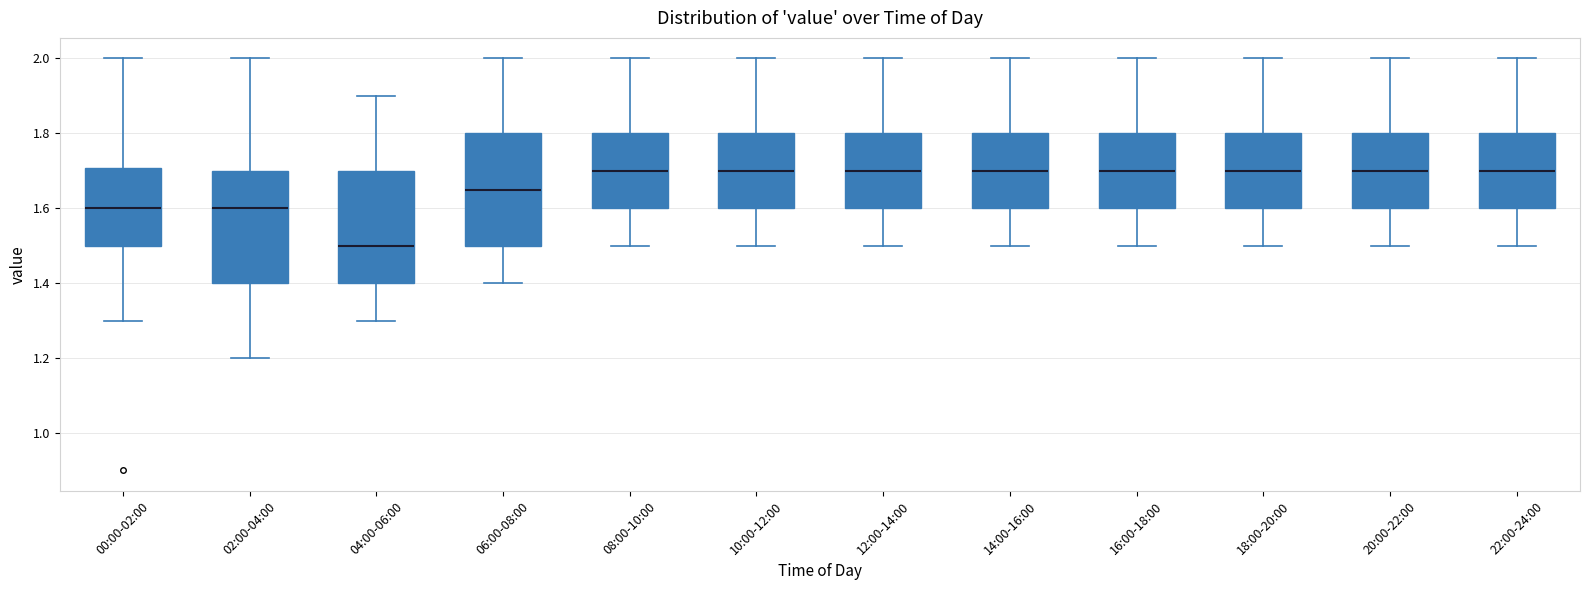

Reading left to right, transcribe this box plot: for each box, give where its median line is, the range the box spans, and where its two whiskers end, as read against the y-axis. The values are not printed on the chart, so give them approximately, as read against the axis.

00:00-02:00: median 1.60, box 1.50 to 1.70, whiskers 1.30 to 2.00
02:00-04:00: median 1.60, box 1.40 to 1.70, whiskers 1.20 to 2.00
04:00-06:00: median 1.50, box 1.40 to 1.70, whiskers 1.30 to 1.90
06:00-08:00: median 1.66, box 1.50 to 1.80, whiskers 1.40 to 2.00
08:00-10:00: median 1.70, box 1.60 to 1.80, whiskers 1.50 to 2.00
10:00-12:00: median 1.70, box 1.60 to 1.80, whiskers 1.50 to 2.00
12:00-14:00: median 1.70, box 1.60 to 1.80, whiskers 1.50 to 2.00
14:00-16:00: median 1.70, box 1.60 to 1.80, whiskers 1.50 to 2.00
16:00-18:00: median 1.70, box 1.60 to 1.80, whiskers 1.50 to 2.00
18:00-20:00: median 1.70, box 1.60 to 1.80, whiskers 1.50 to 2.00
20:00-22:00: median 1.70, box 1.60 to 1.80, whiskers 1.50 to 2.00
22:00-24:00: median 1.70, box 1.60 to 1.80, whiskers 1.50 to 2.00